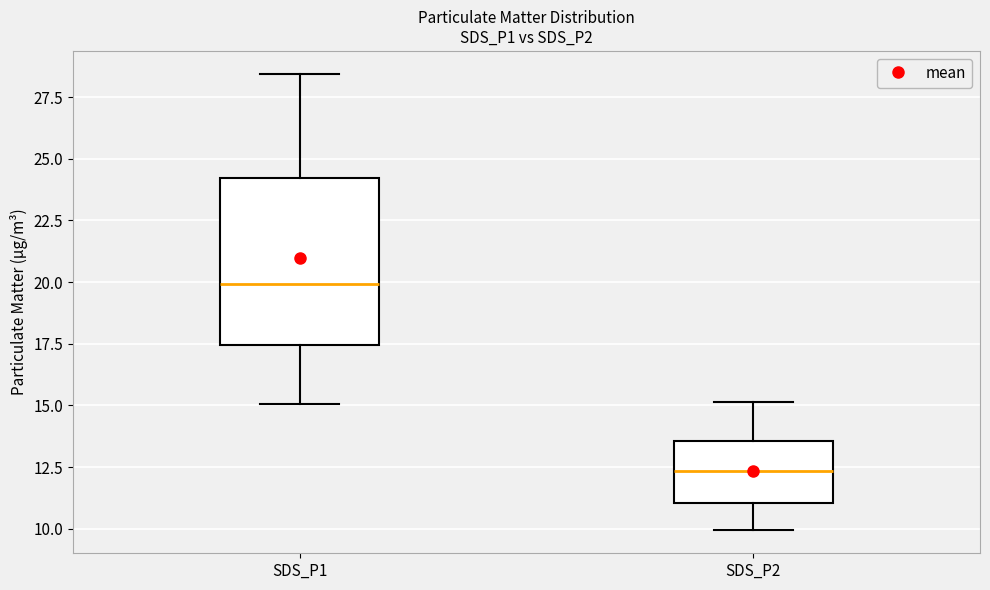

Where is the lower edge of the box for SDS_P2 on the y-axis? The values are not printed on the chart, so give them approximately, as read against the axis.

11.0